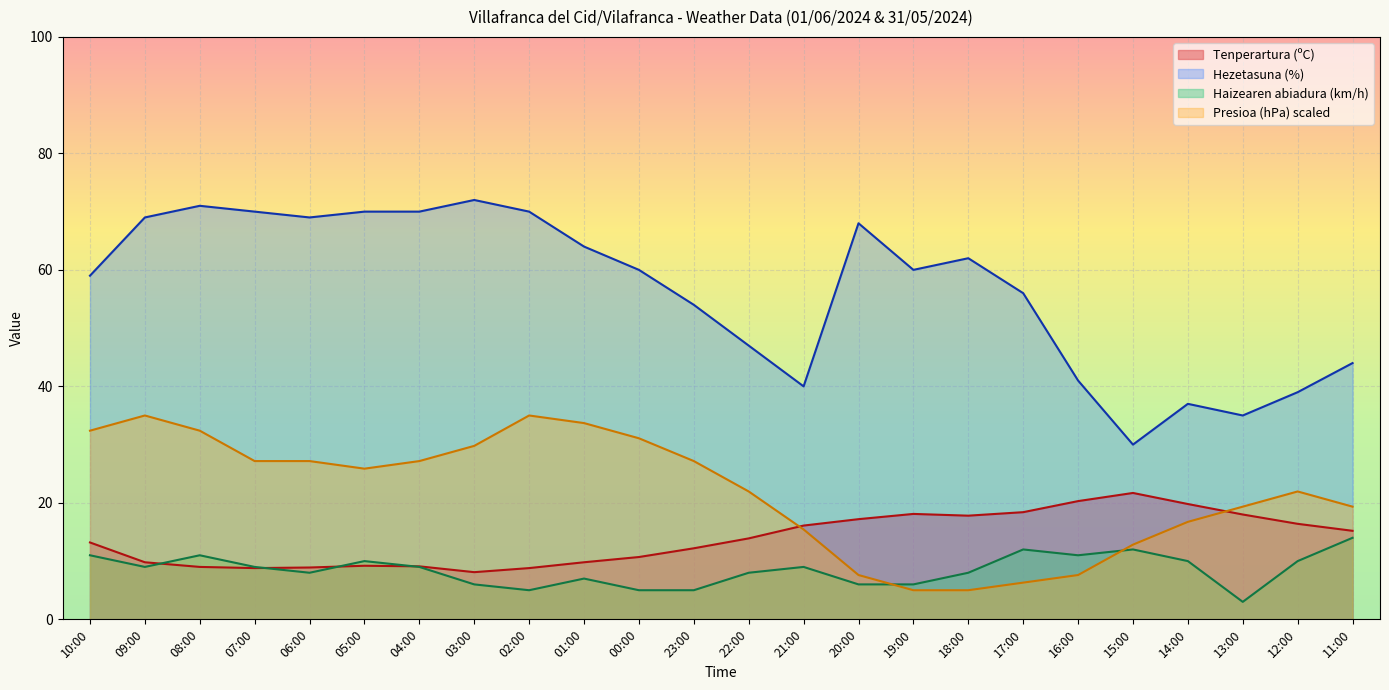

The value of Hezetasuna (%) at 08:00 is 71.0. True or false?

True